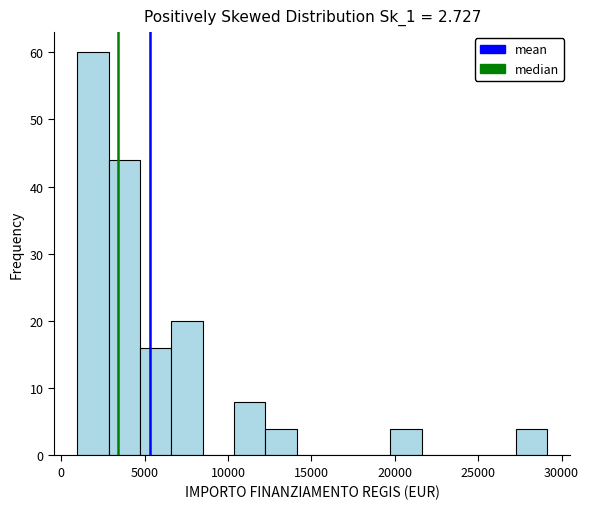

Around what value on the x-axis is the tallest bar? Give the approximate position of its centre, as read against the axis.

2000